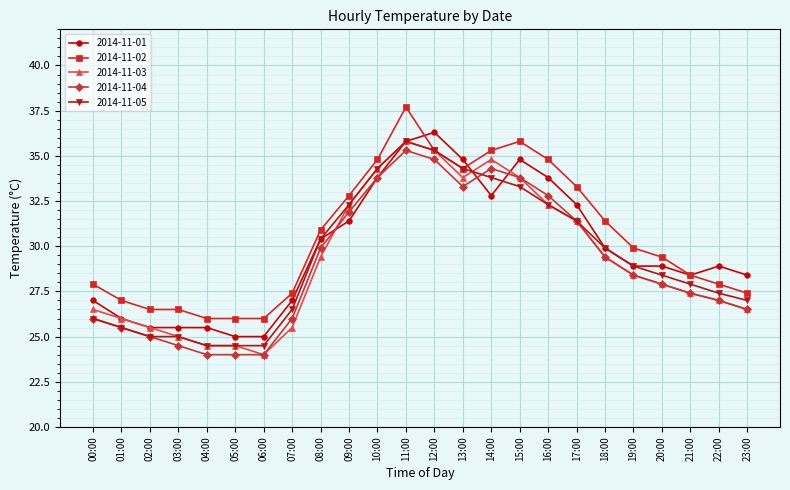

True or false: 2014-11-02 and 2014-11-04 cross at least once.

False